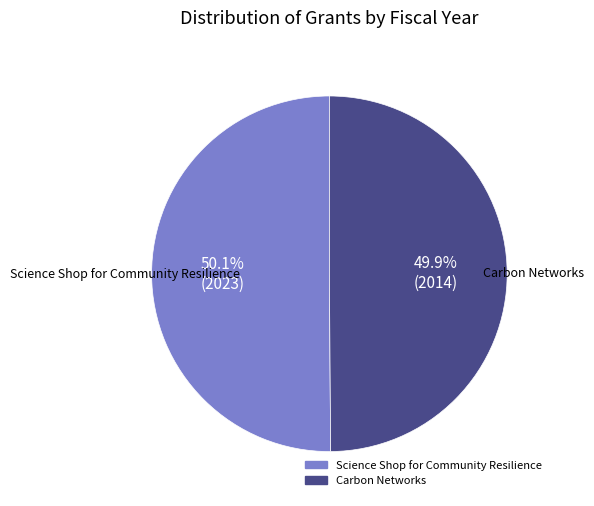

To the nearest percent, what portion does Carbon Networks represent?

50%